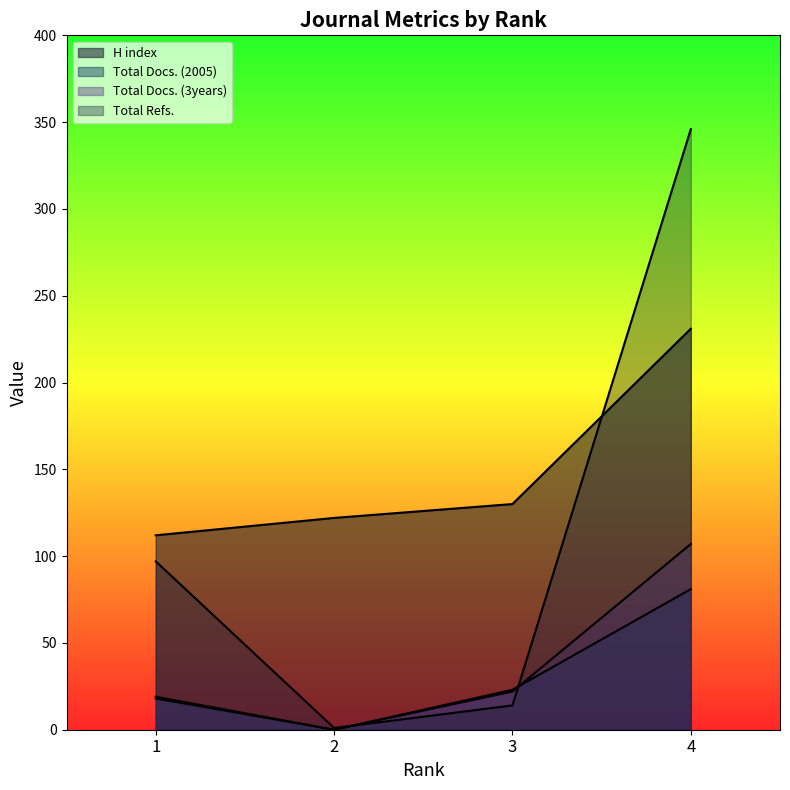

Reading left to right, what are all the values shown in this chart?

H index: 1=112	2=122	3=130	4=231
Total Docs. (2005): 1=18	2=0	3=23	4=81
Total Docs. (3years): 1=19	2=0	3=22	4=107
Total Refs.: 1=97	2=1	3=14	4=346